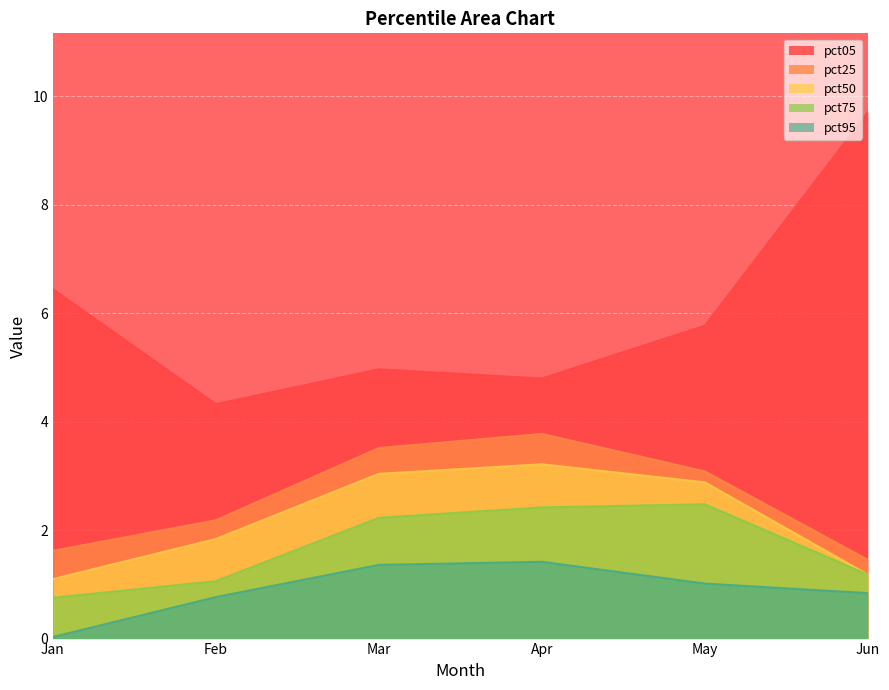

What are all the series names shown in the legend?

pct05, pct25, pct50, pct75, pct95